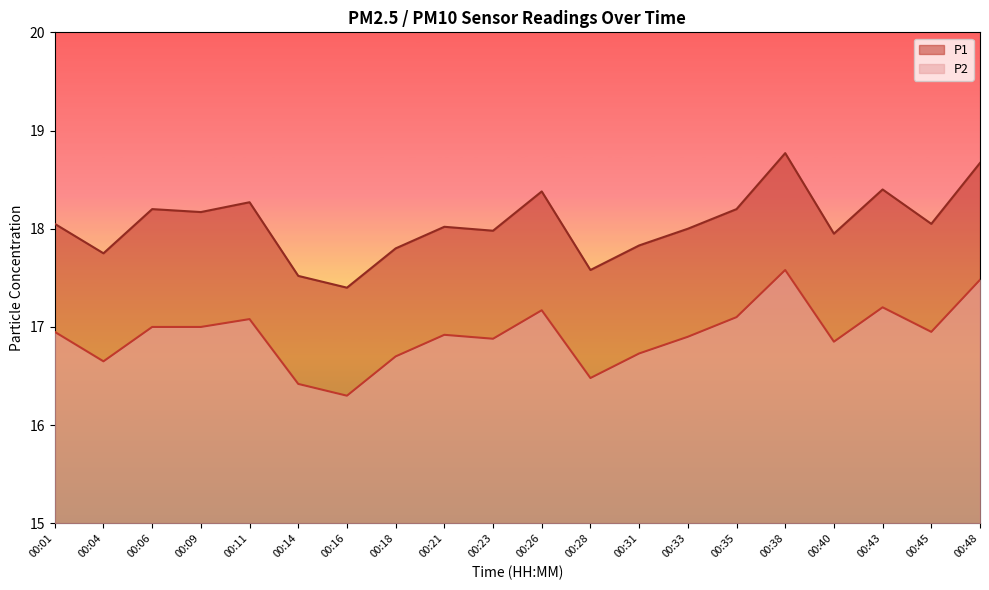

Which label corresponds to the smallest value in the chart?

00:16